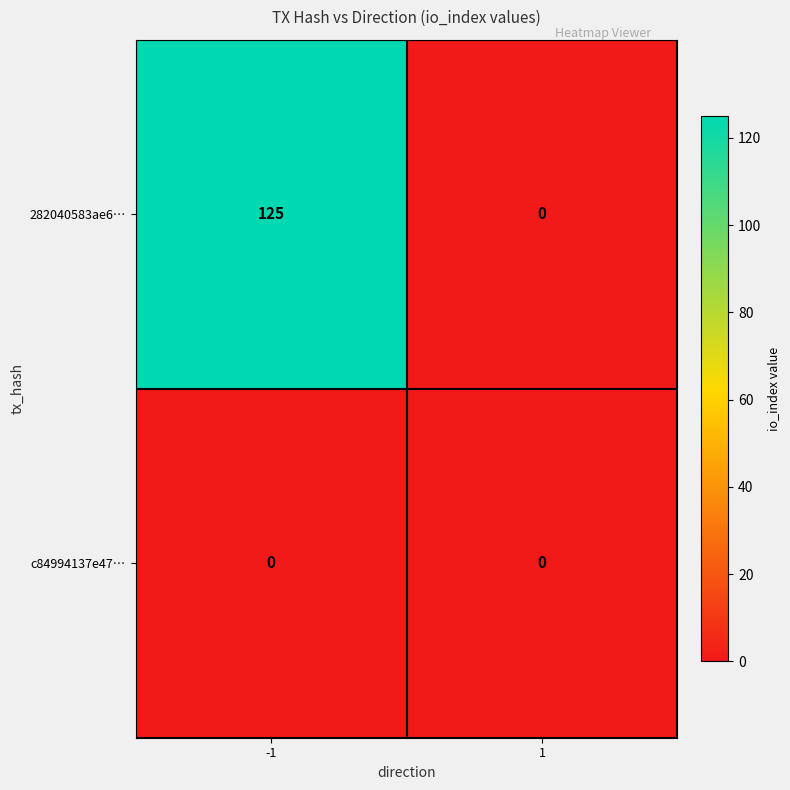

At -1, list the series in order from smallest to largest.

c84994137e47…, 282040583ae6…